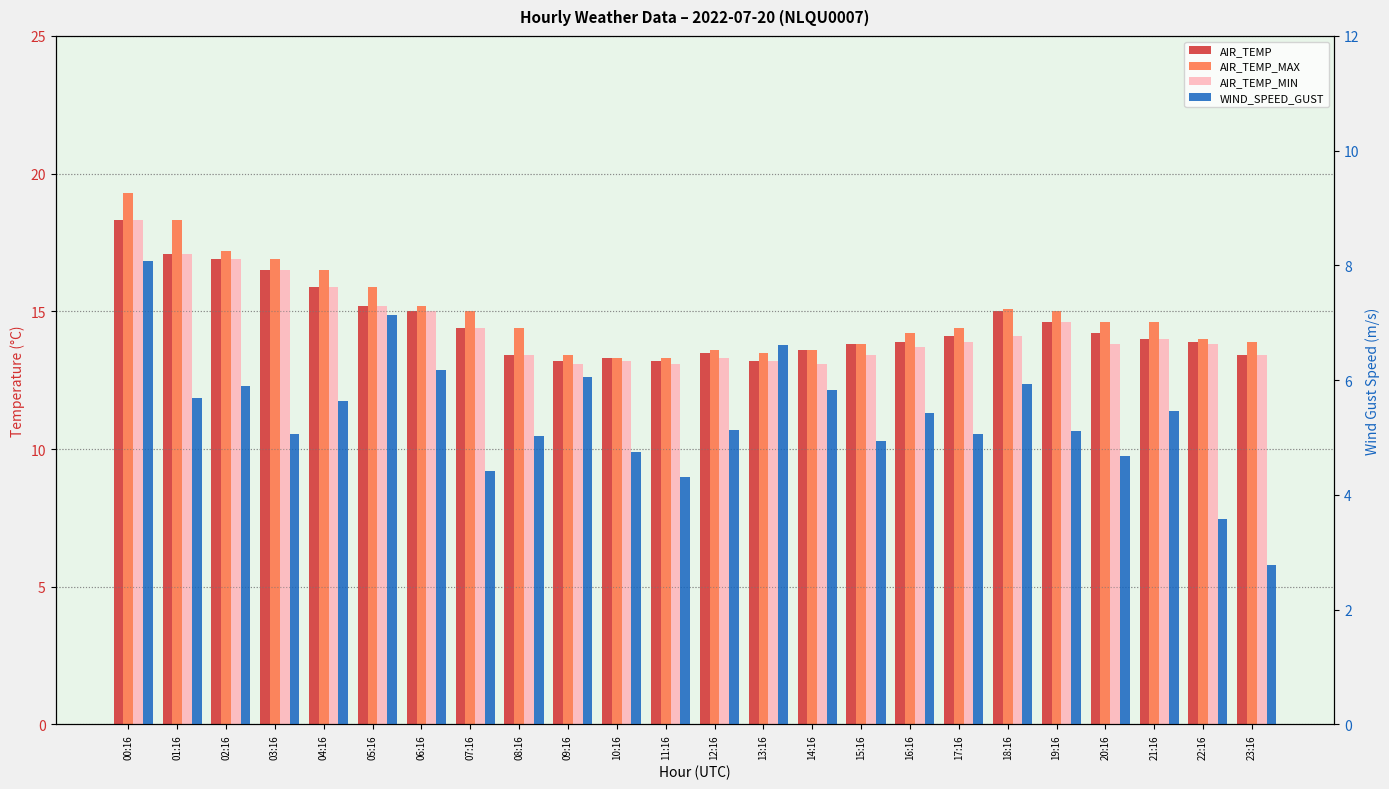

Reading left to right, transcribe all the data shown in this chart.

AIR_TEMP: 18.3	17.1	16.9	16.5	15.9	15.2	15.0	14.4	13.4	13.2	13.3	13.2	13.5	13.2	13.6	13.8	13.9	14.1	15.0	14.6	14.2	14.0	13.9	13.4
AIR_TEMP_MAX: 19.3	18.3	17.2	16.9	16.5	15.9	15.2	15.0	14.4	13.4	13.3	13.3	13.6	13.5	13.6	13.8	14.2	14.4	15.1	15.0	14.6	14.6	14.0	13.9
AIR_TEMP_MIN: 18.3	17.1	16.9	16.5	15.9	15.2	15.0	14.4	13.4	13.1	13.2	13.1	13.3	13.2	13.1	13.4	13.7	13.9	14.1	14.6	13.8	14.0	13.8	13.4
WIND_SPEED_GUST: 8.1	5.7	5.9	5.1	5.6	7.1	6.2	4.4	5.0	6.1	4.8	4.3	5.1	6.6	5.8	4.9	5.4	5.1	5.9	5.1	4.7	5.5	3.6	2.8